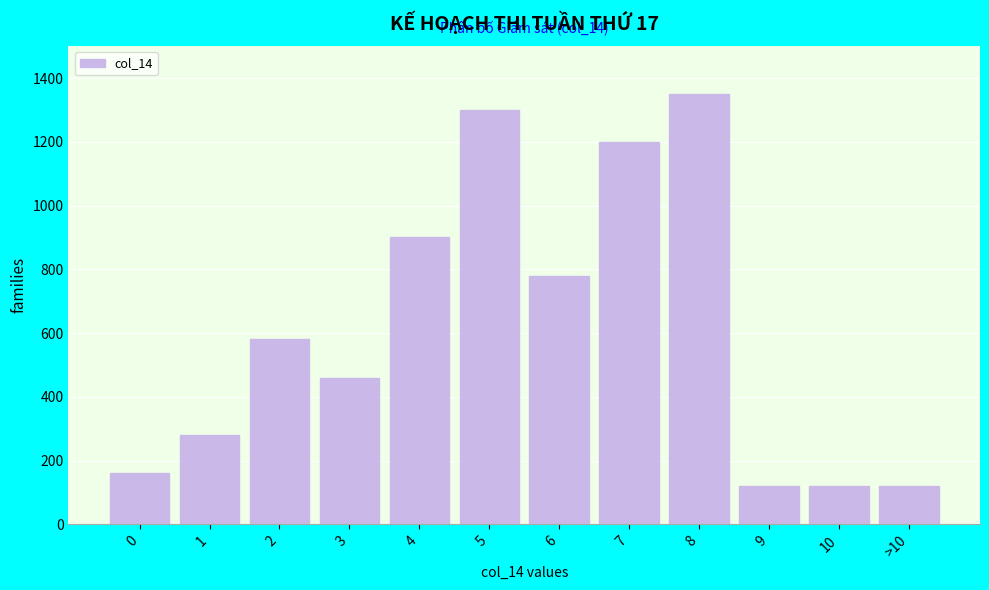

Reading left to right, transcribe all the data shown in this chart.

160	280	580	460	900	1300	780	1200	1350	120	120	120